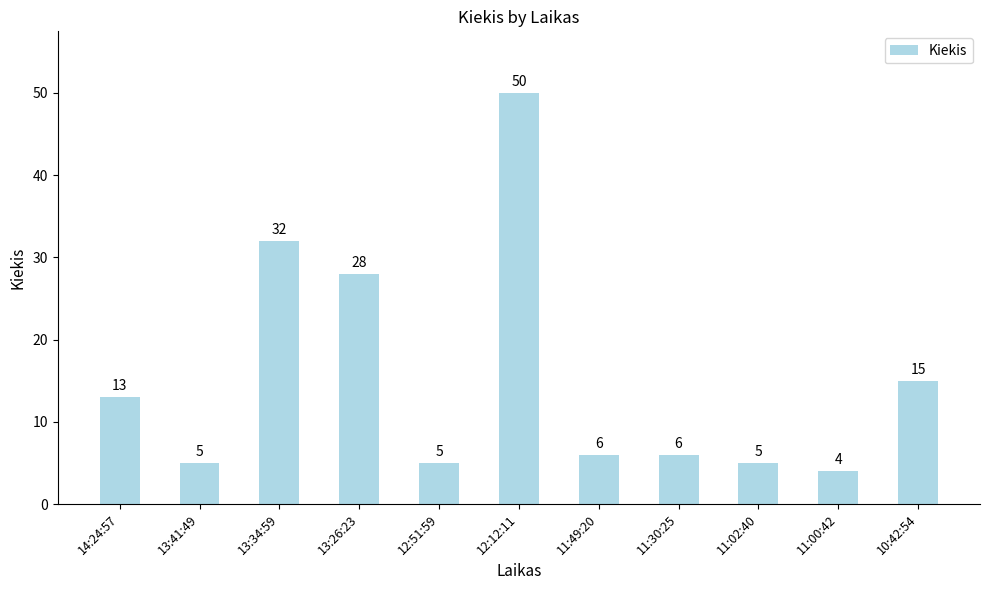

How many bars are there in total?

11